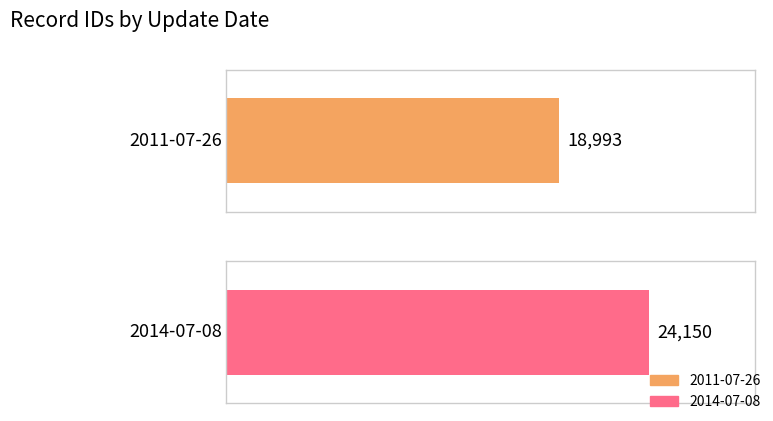

What is the change in value from 2011-07-26 to 2014-07-08?

+5157